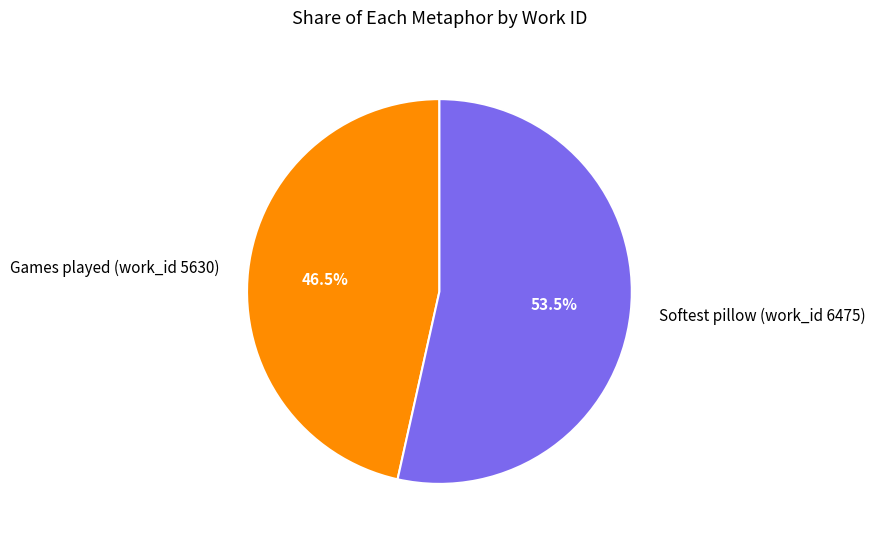

To the nearest percent, what is the average slice percentage?

50%